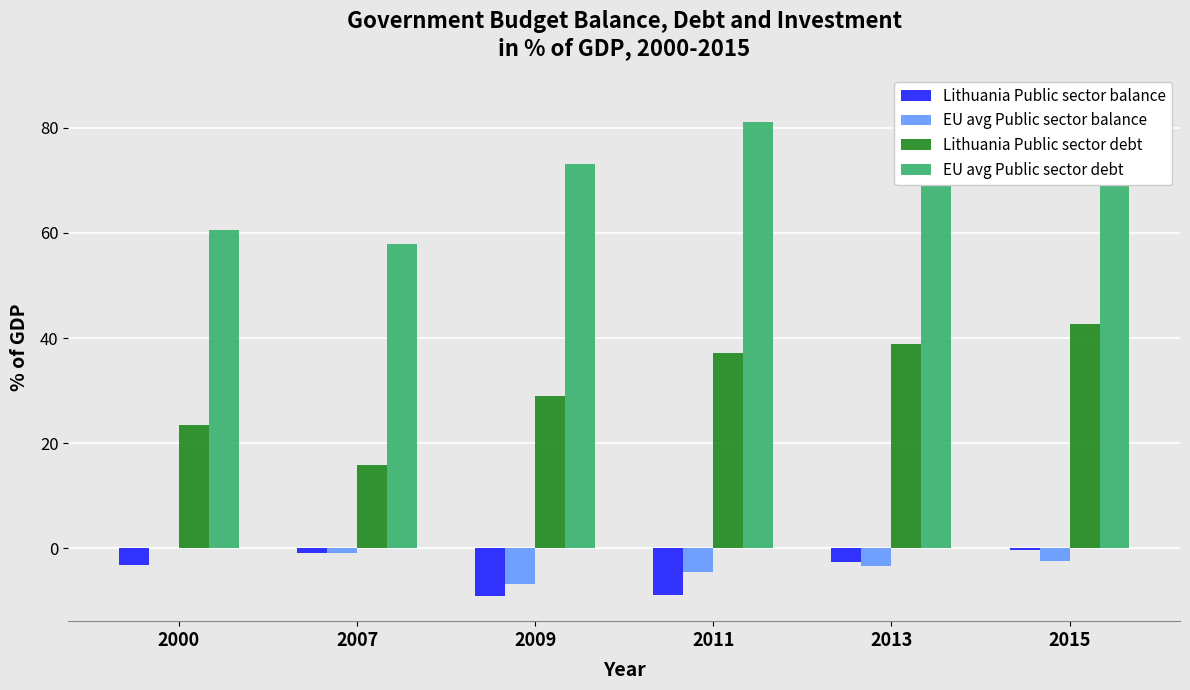

What is the highest value of the EU avg Public sector debt series?

85.5